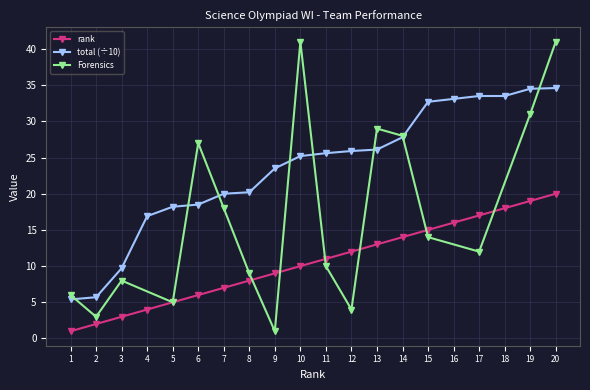

True or false: rank has more than 0 points higher than both neighbors.

False